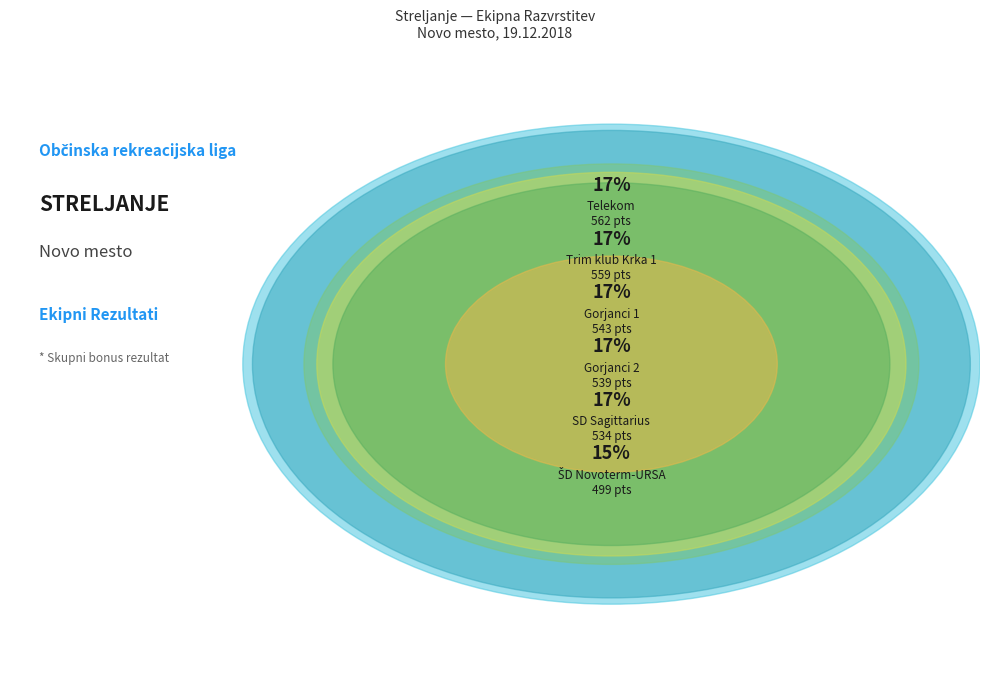

Combined, what portion of the pie is Telekom and Gorjanci 1?

34.1%